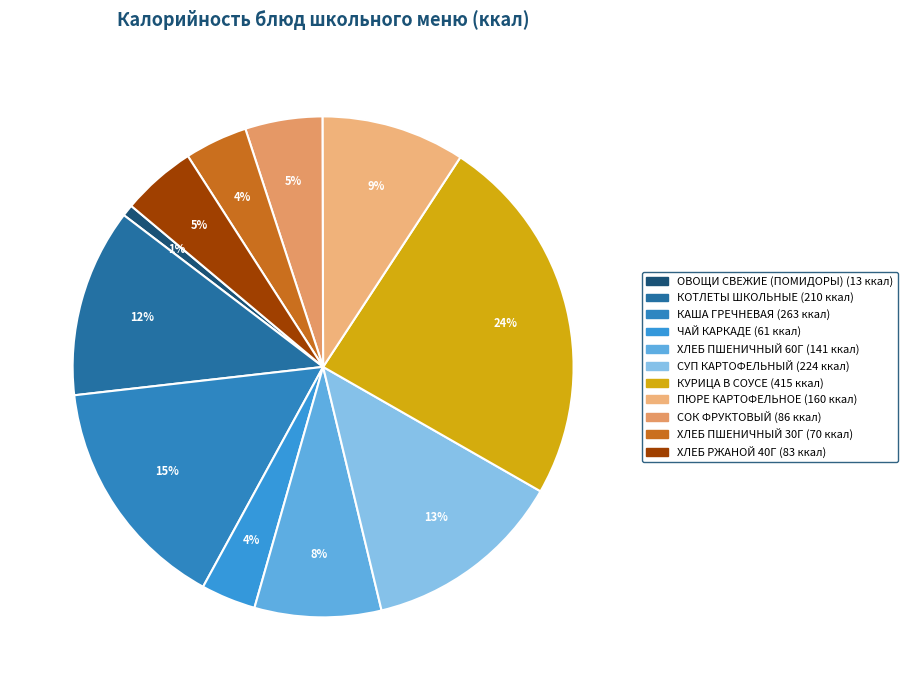

To the nearest percent, what is the combined percentage of ХЛЕБ РЖАНОЙ 40Г and ХЛЕБ ПШЕНИЧНЫЙ 30Г?

9%